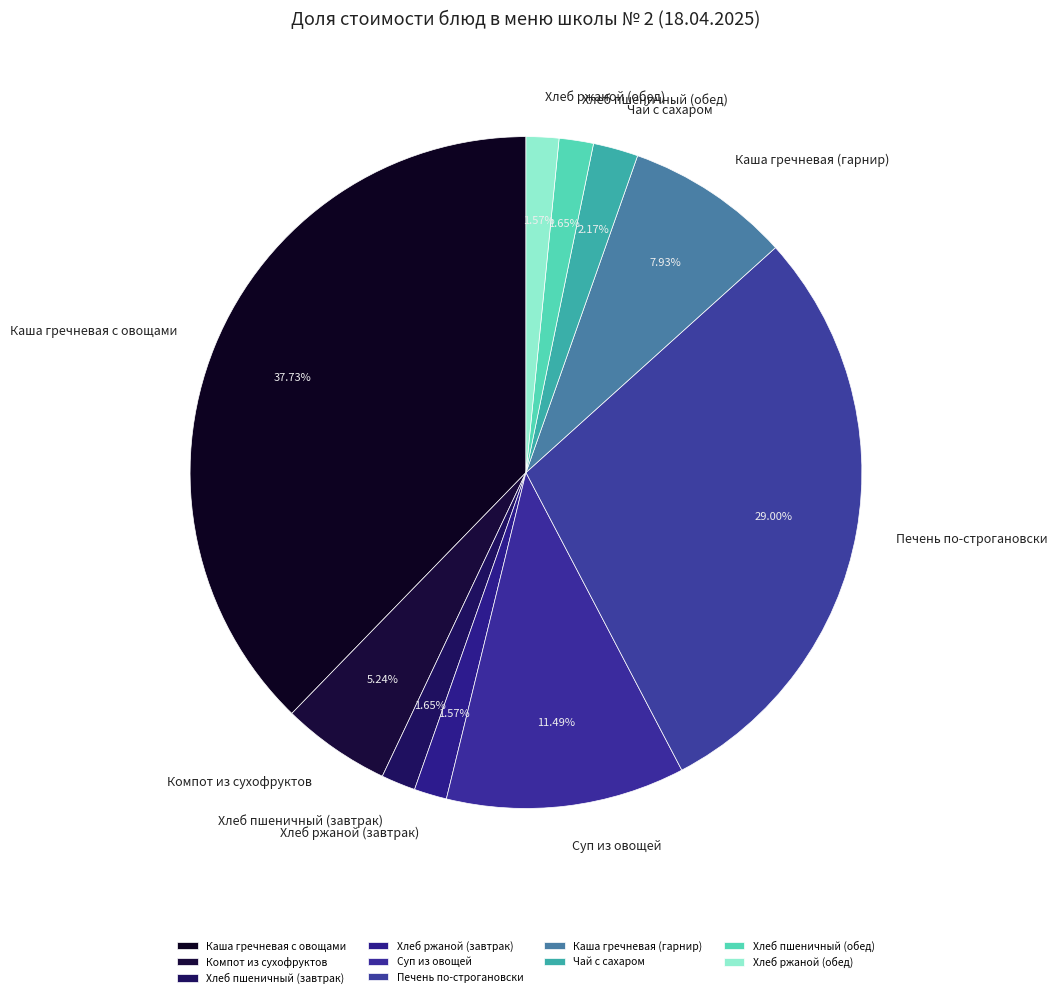

What percentage is the Каша гречневая с овощами slice, to the nearest percent?

38%